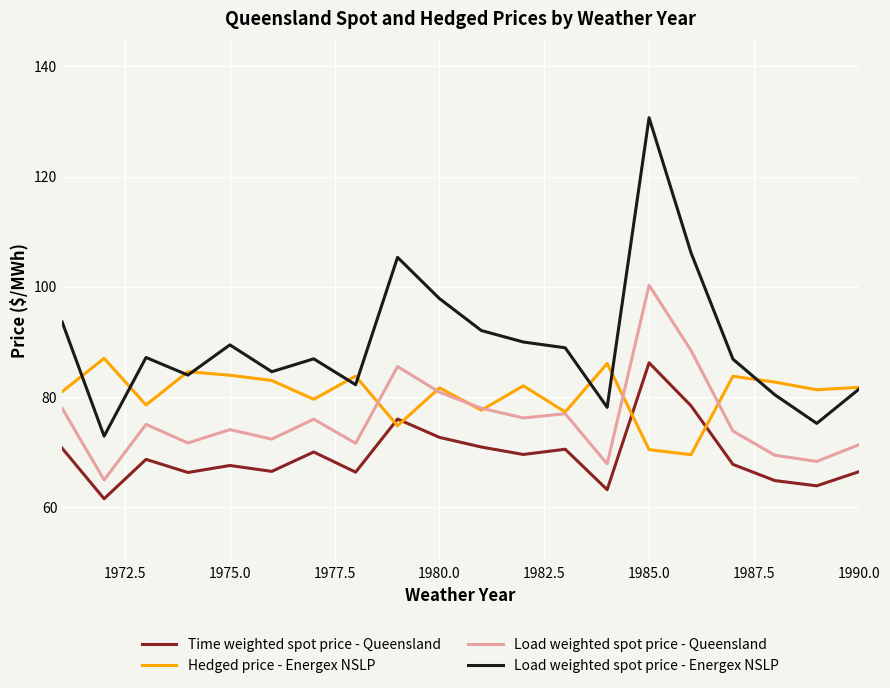

Which series has the largest range (max minus min)?

Load weighted spot price - Energex NSLP